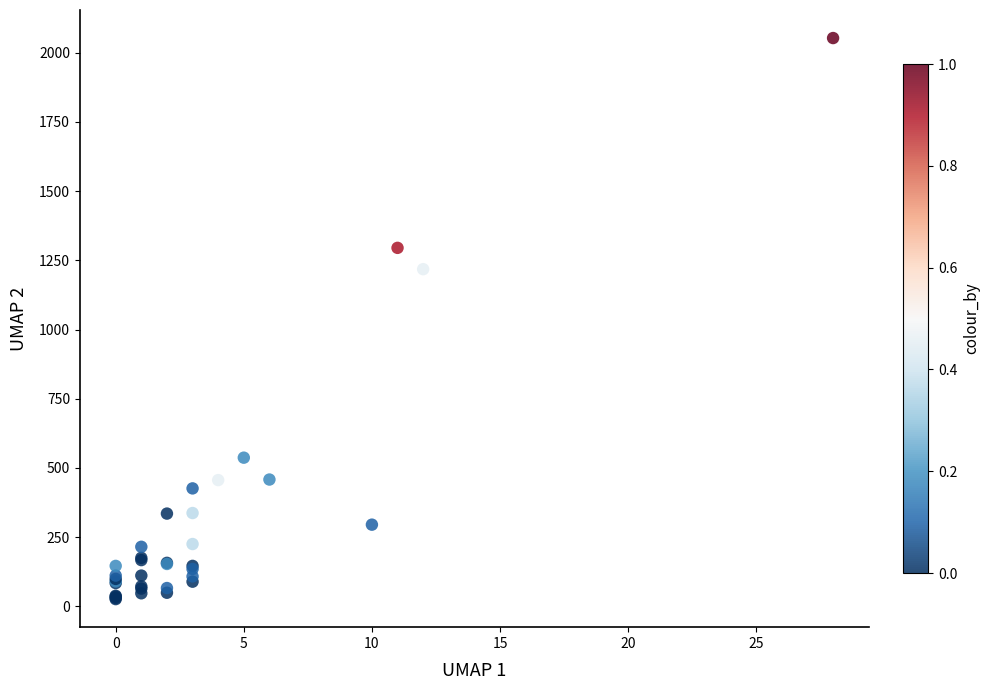

What Y value in the scatter plot is closest to 1039?

1218